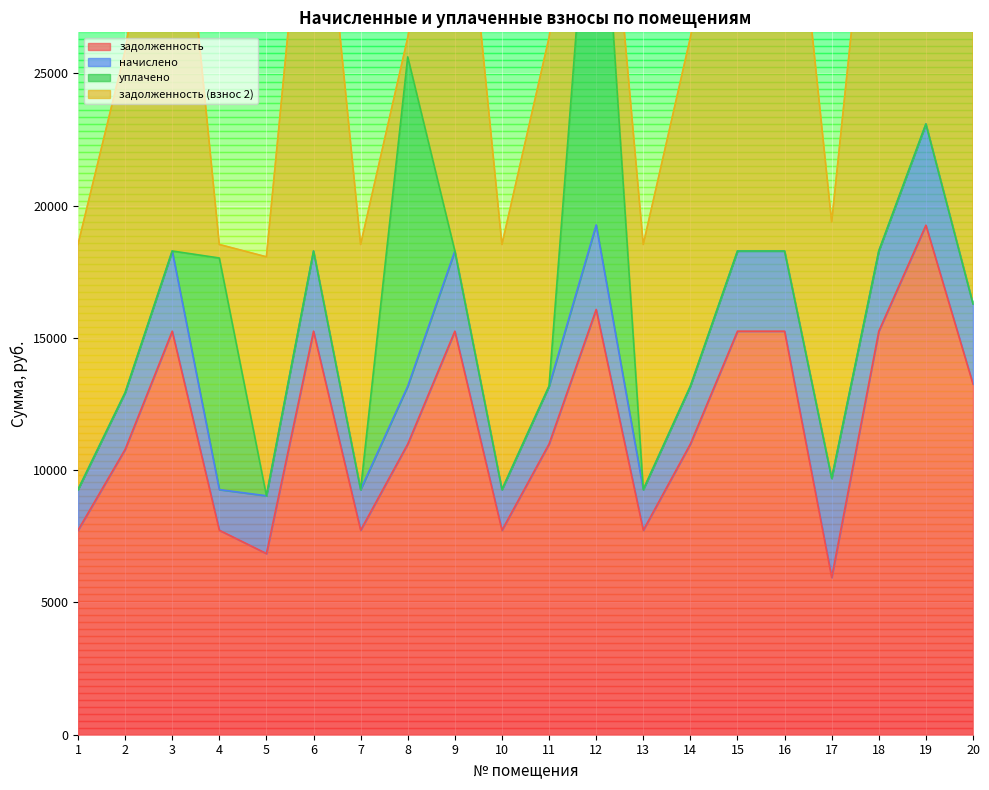

At which category does задолженность (взнос 2) reach its first local peak?

3